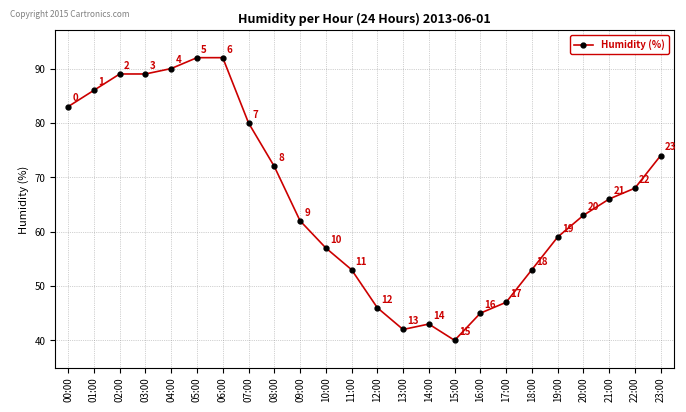

Which has a higher value, 00:00 or 14:00?

00:00